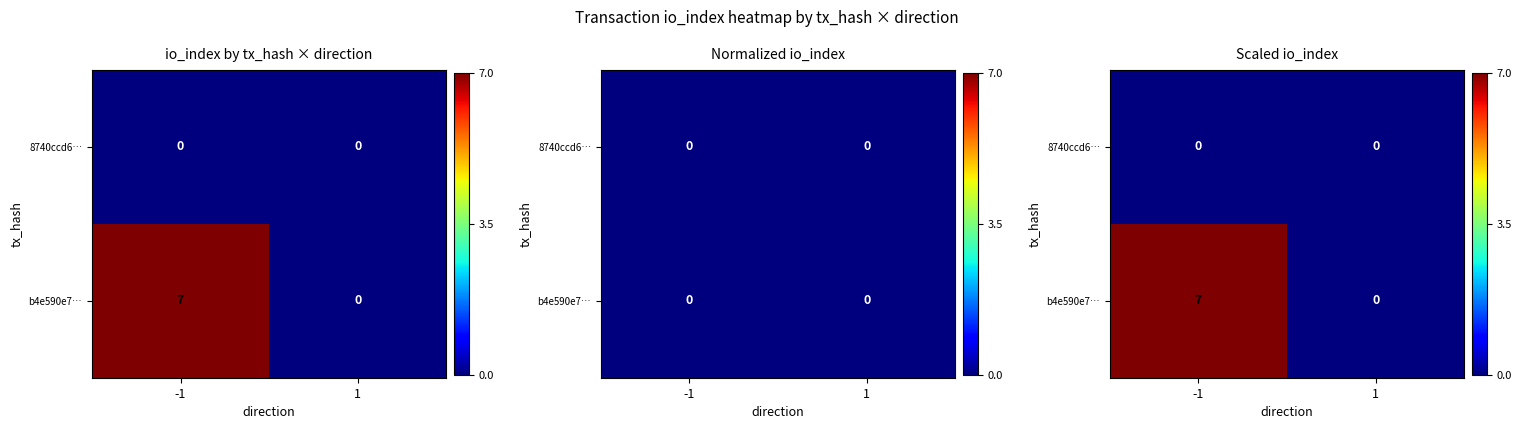

Which series has the widest spread of values?

b4e590e7…